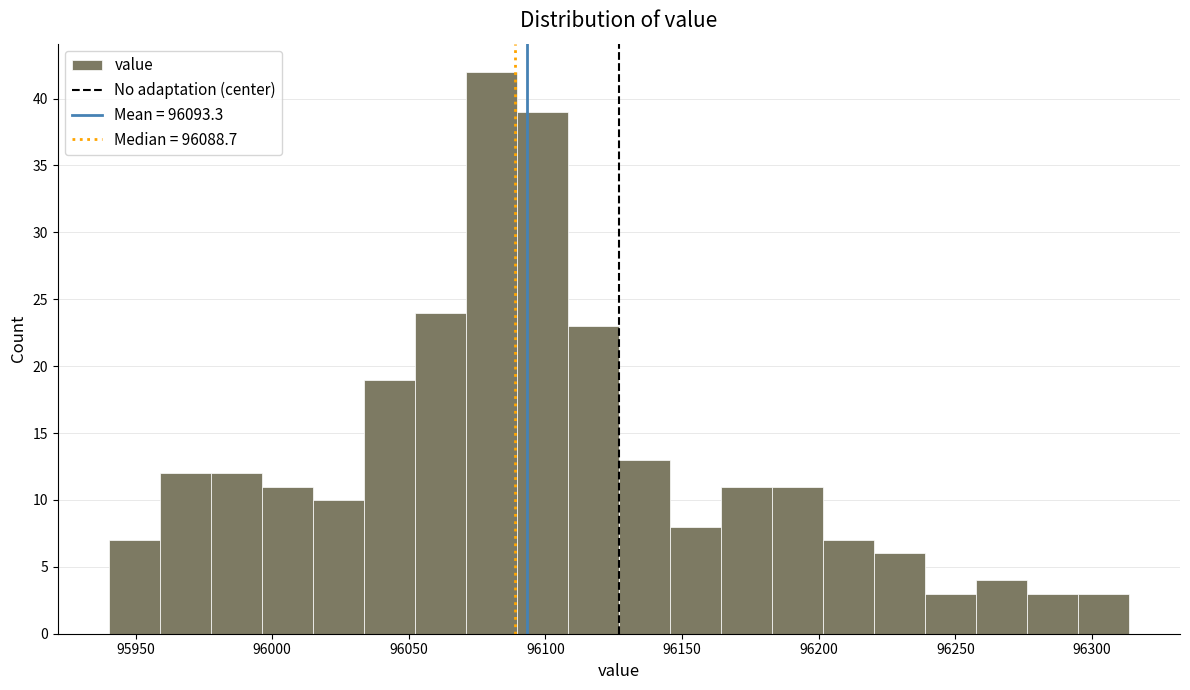

Read against the x-axis, roughly where is the centre of the tallest bar?

96080